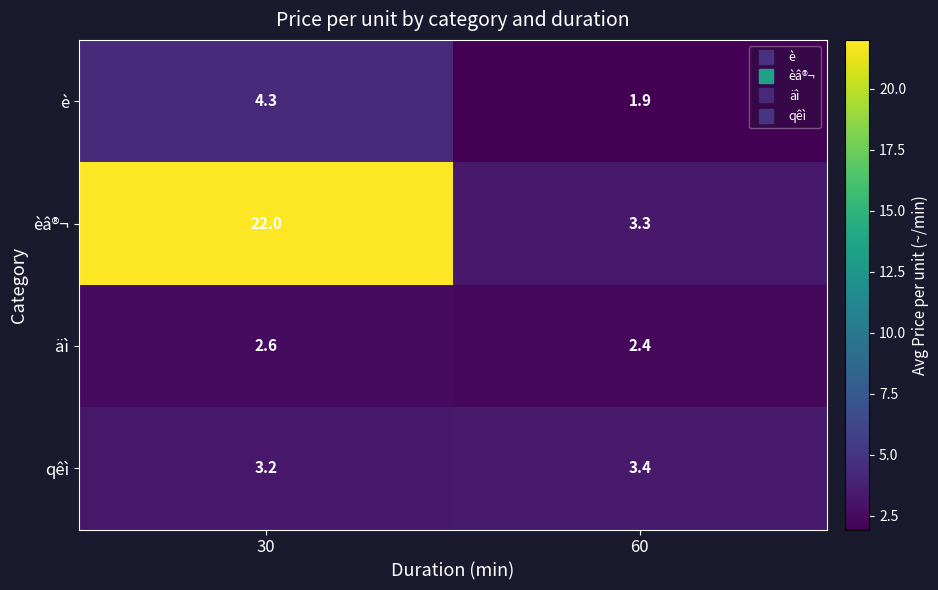

What is the sum of the èâ®¬ values at 30 and 60?

25.3